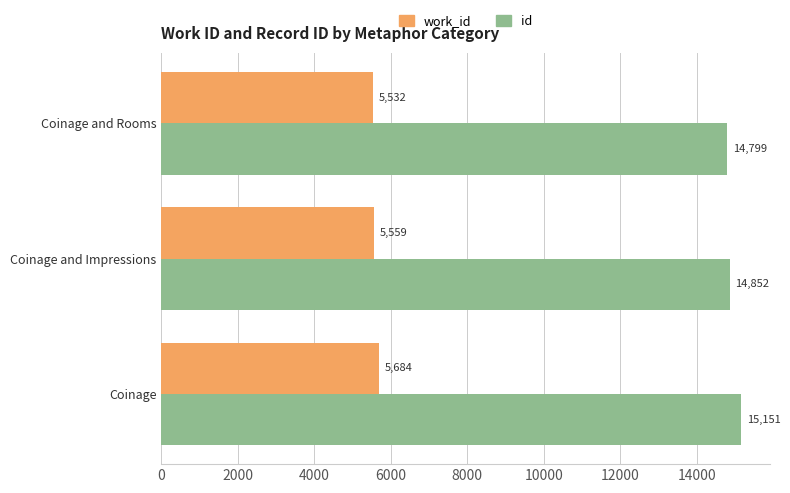

Is the value of work_id at Coinage greater than the value of id at Coinage and Impressions?

No